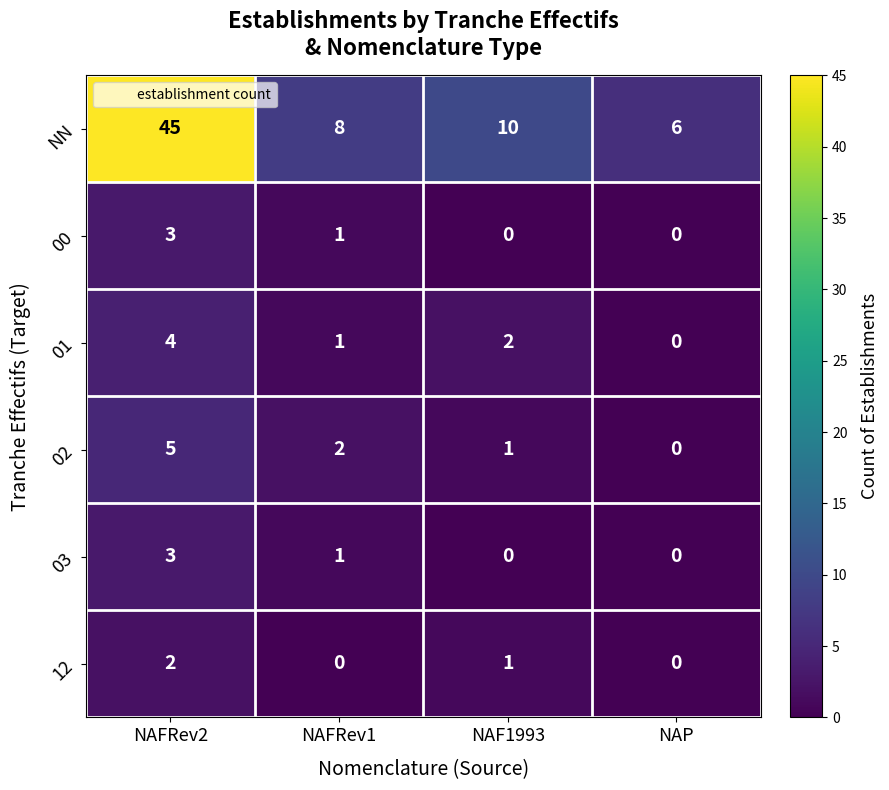

Which series has the largest total across all categories?

NN